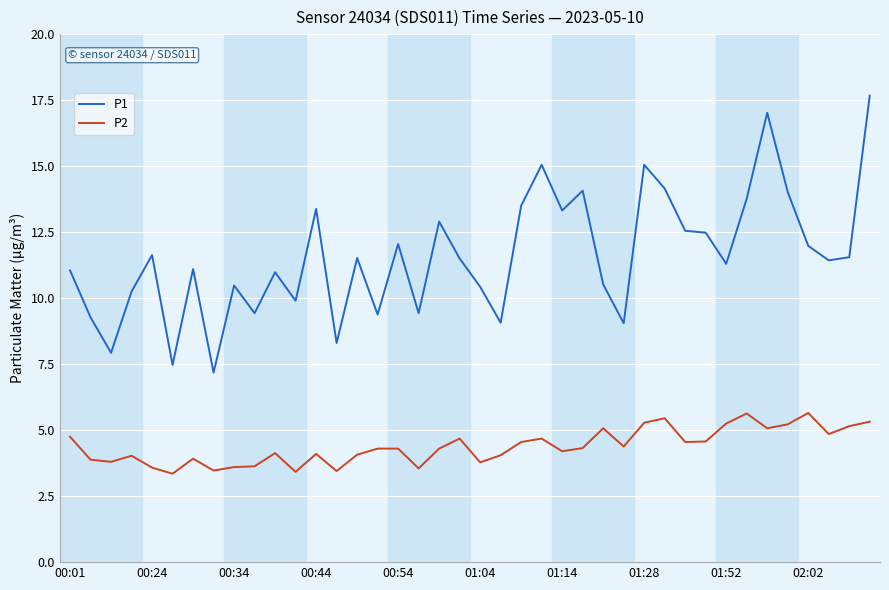

Which series has the largest total across all categories?

P1